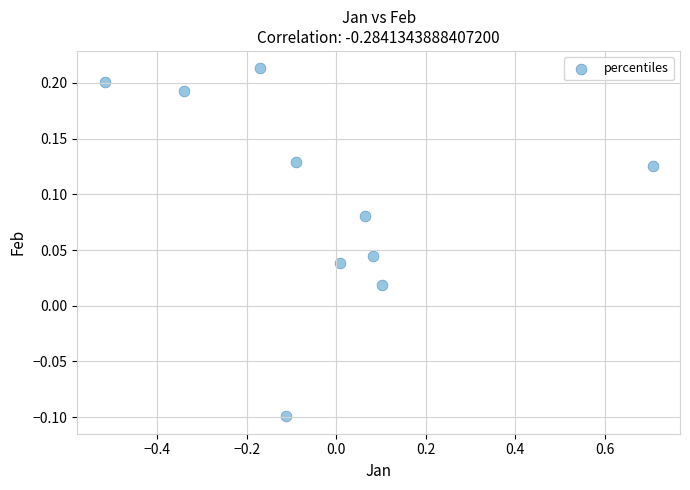

What is the range of X values (max minus min)?

1.2